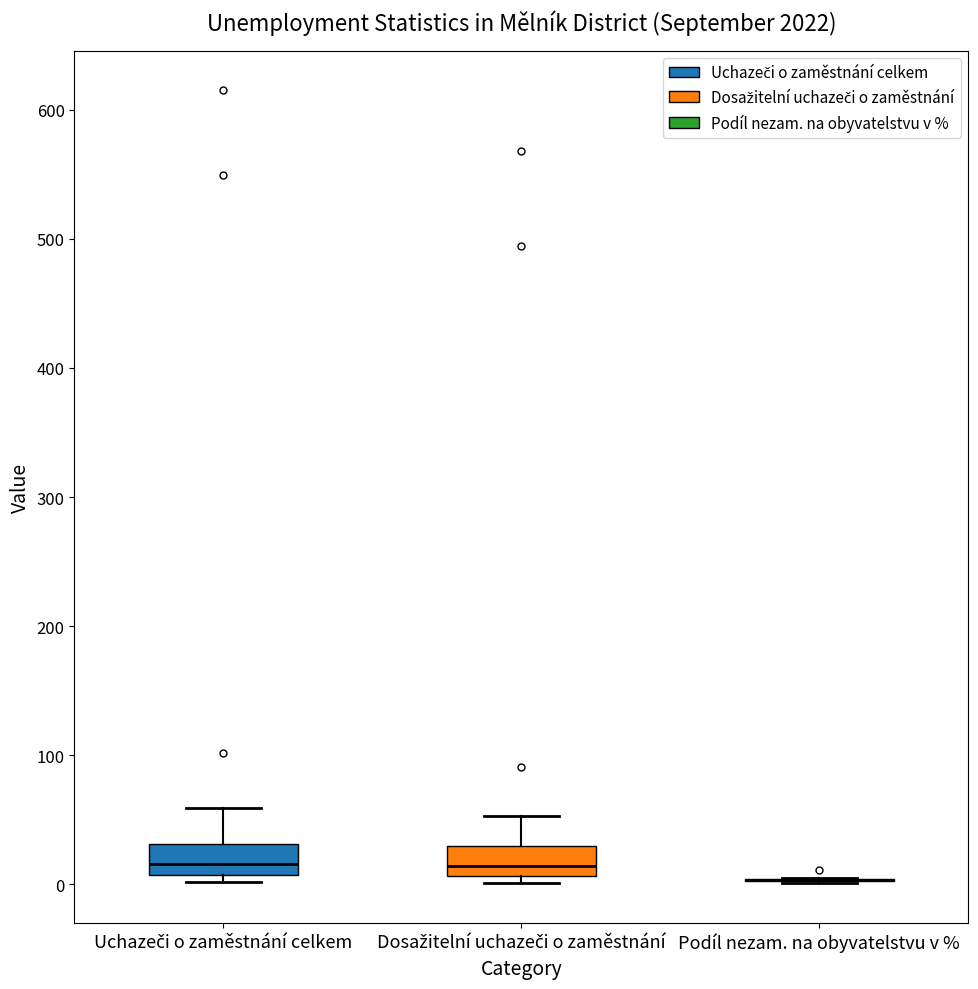

Reading left to right, transcribe this box plot: for each box, give where its median line is, the range the box spans, and where its two whiskers end, as read against the y-axis. The values are not printed on the chart, so give them approximately, as read against the axis.

Uchazeči o zaměstnání celkem: median 20, box 10 to 30, whiskers 0 to 60
Dosažitelní uchazeči o zaměstnání: median 10 (just above the box's lower edge), box 10 to 30, whiskers 0 to 50
Podíl nezam. na obyvatelstvu v %: box collapsed to a line at 0, whiskers 0 to 10